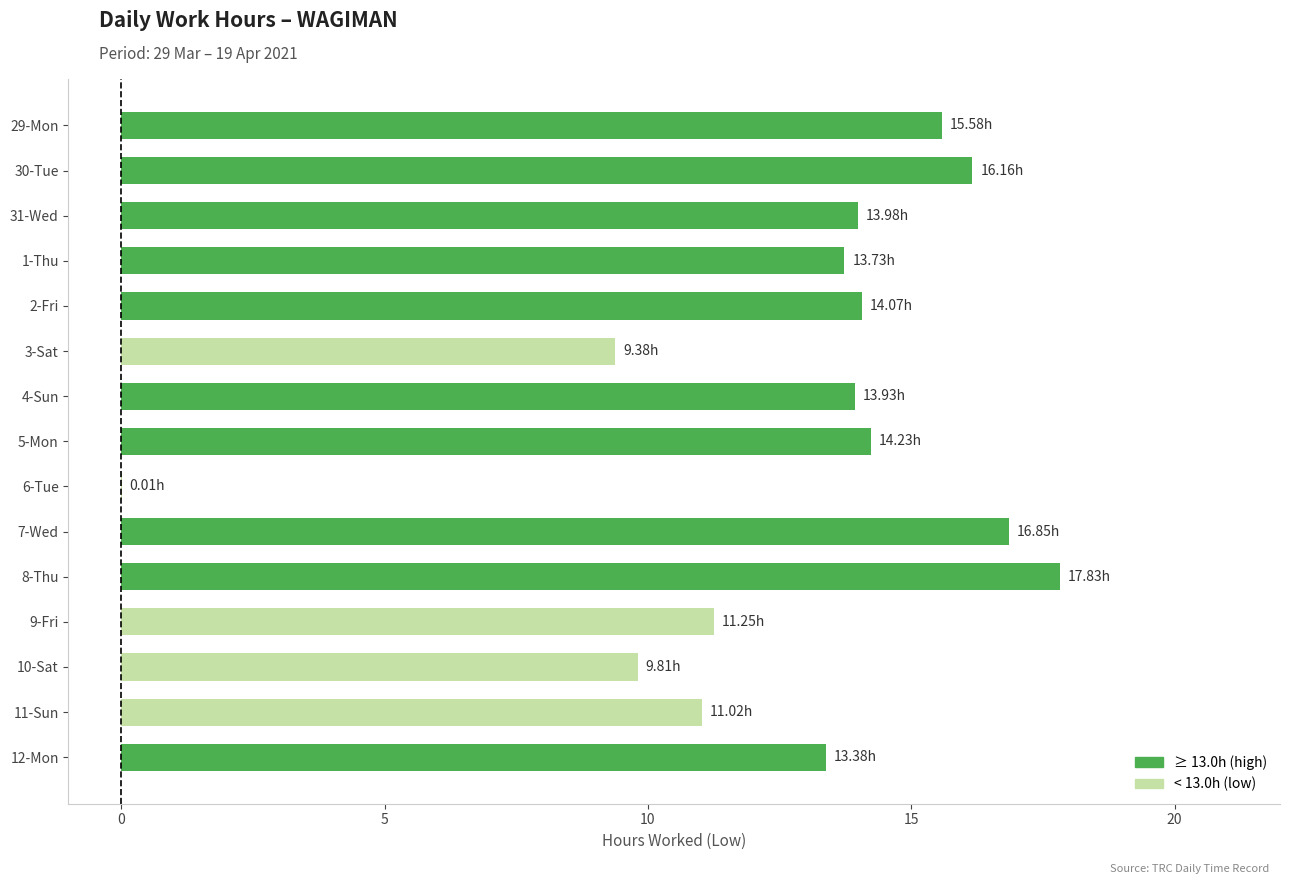

What is the ratio of the value at 1-Thu to the value at 4-Sun?

1.0